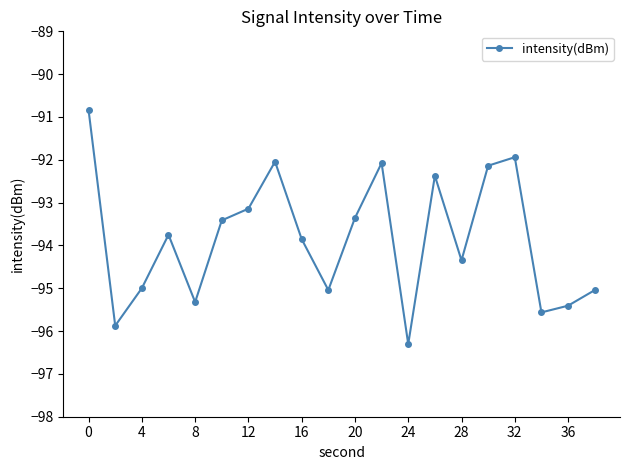

What is the greatest value displayed?

-90.8